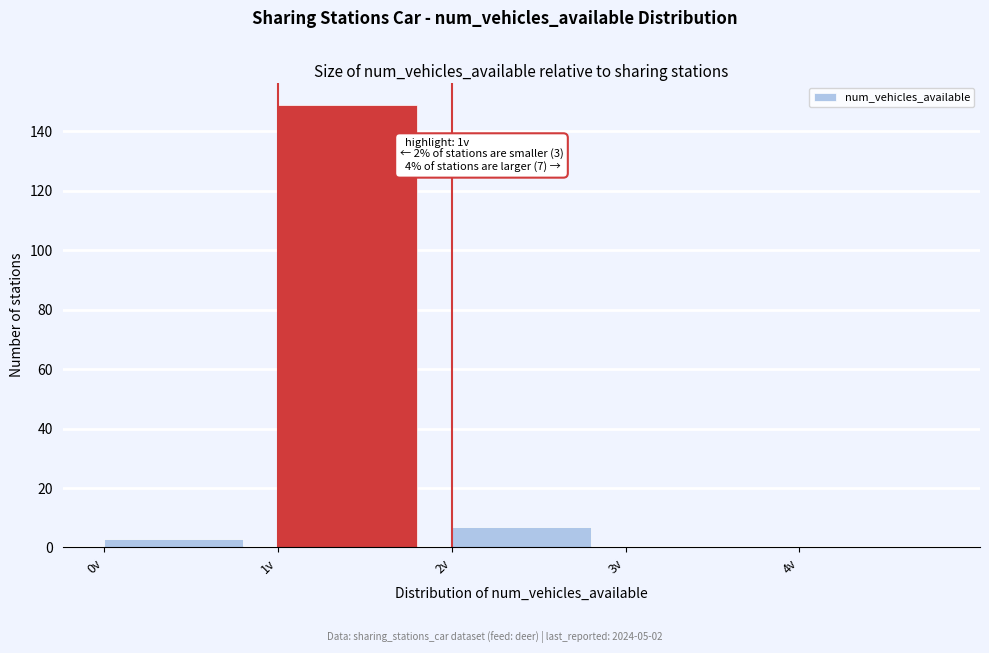

Which range on the x-axis has the tallest bar?

1 to 2